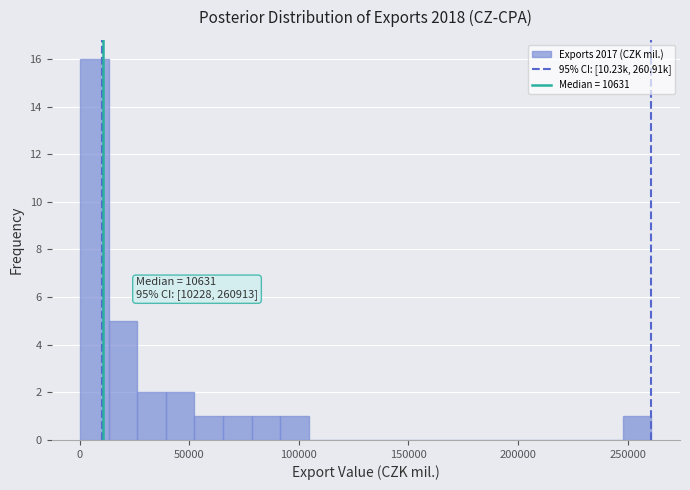

Read against the x-axis, roughly where is the centre of the tallest bar?

5000